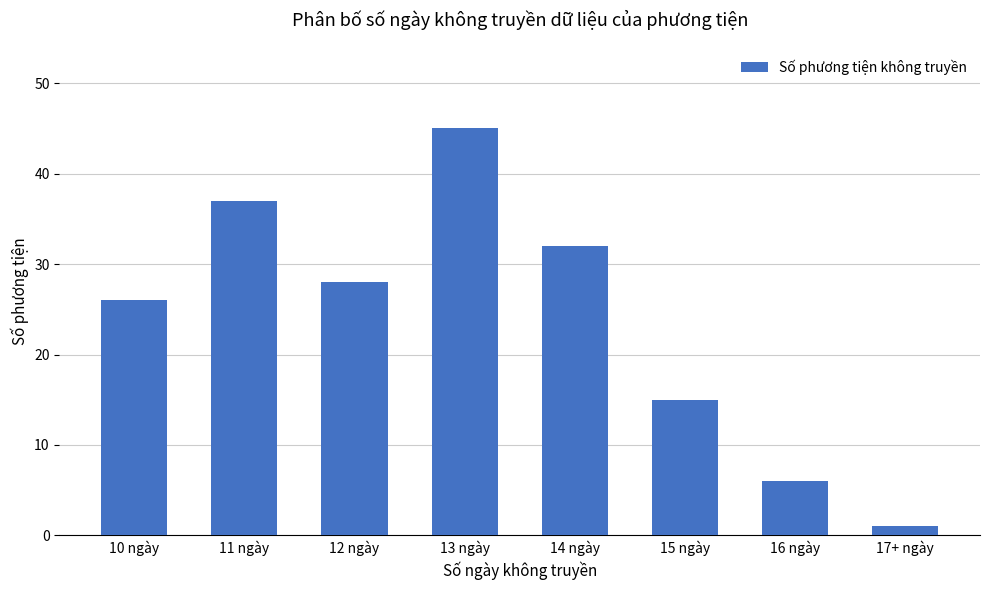

At which label does the data first exceed 28?

11 ngày